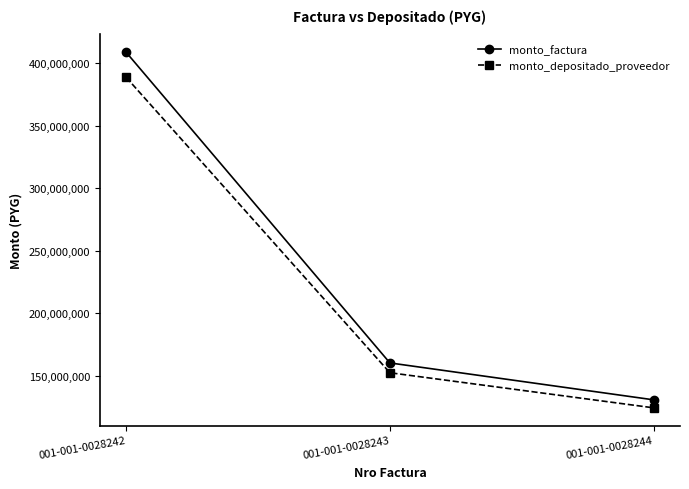

The monto_factura series shows 65829952 at 001-001-0028244. True or false?

False